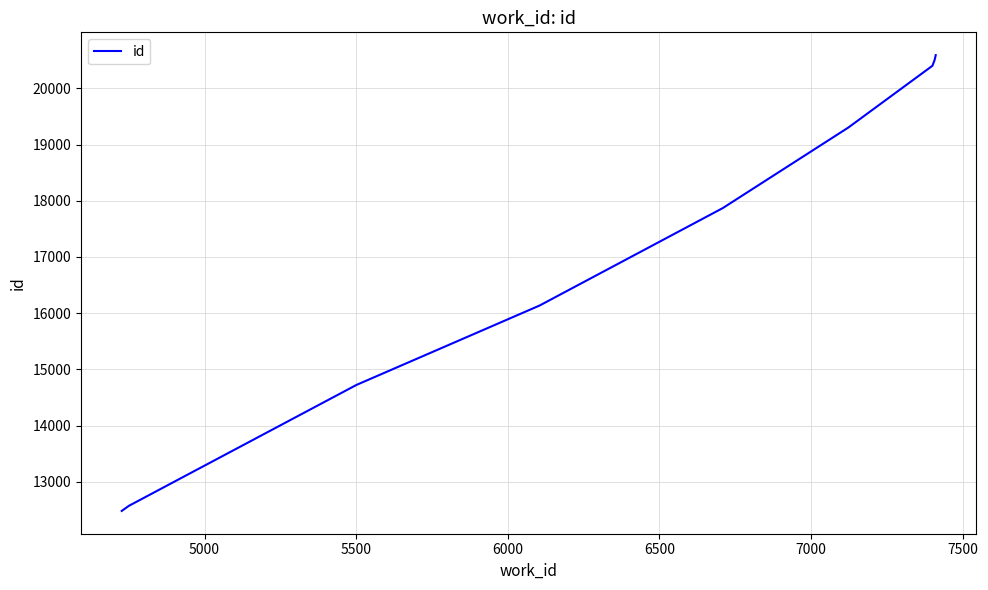

What is the minimum value shown in the chart?

12481